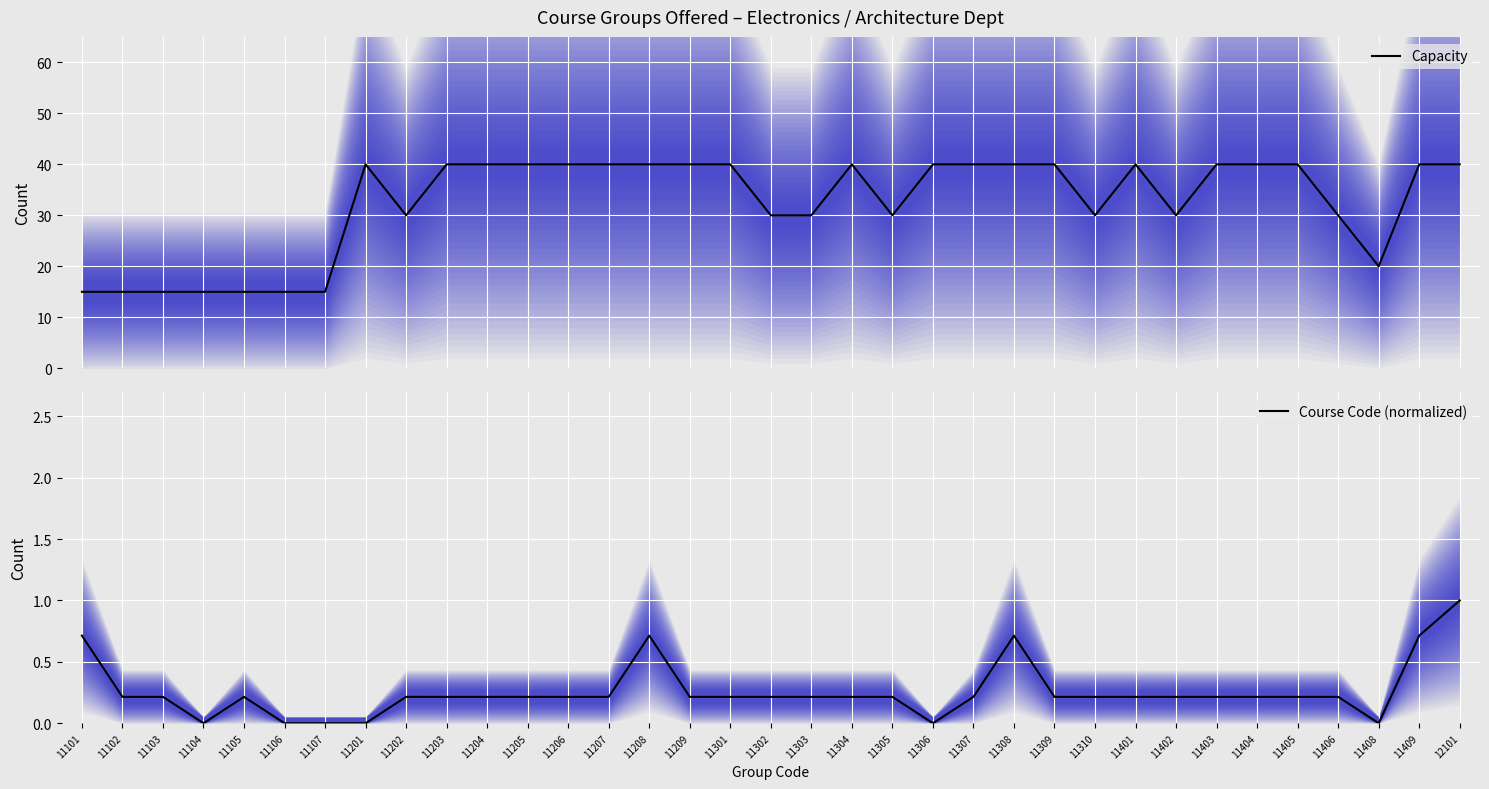

True or false: Capacity and Course Code (normalized) cross at least once.

False